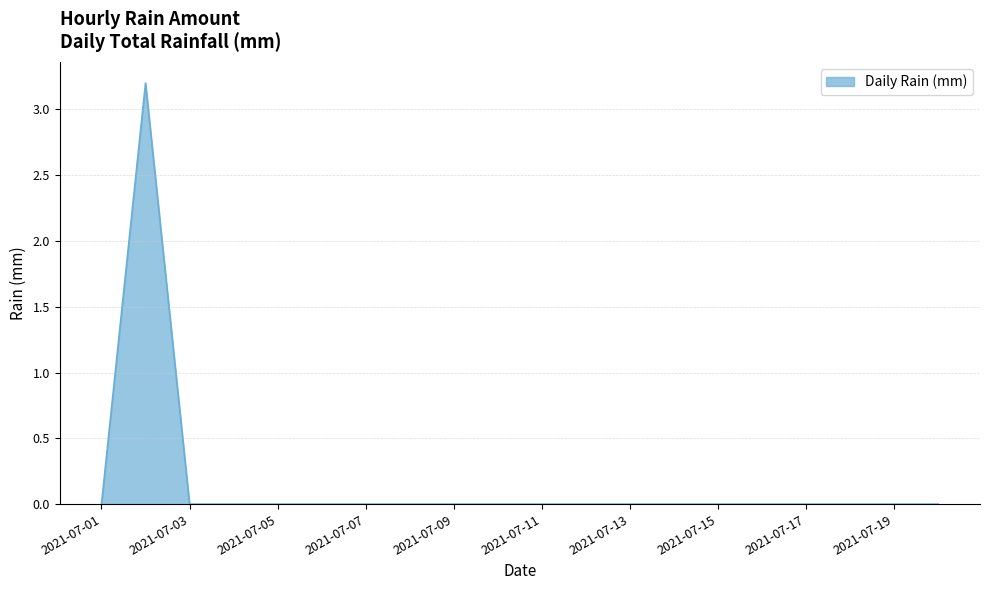

What is the greatest value displayed?

3.2